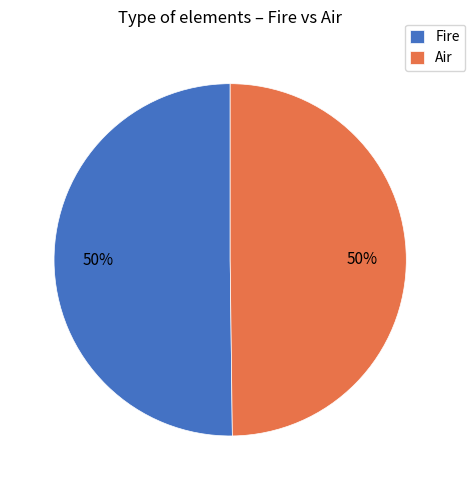

Combined, do Fire and Air account for over 50%?

Yes